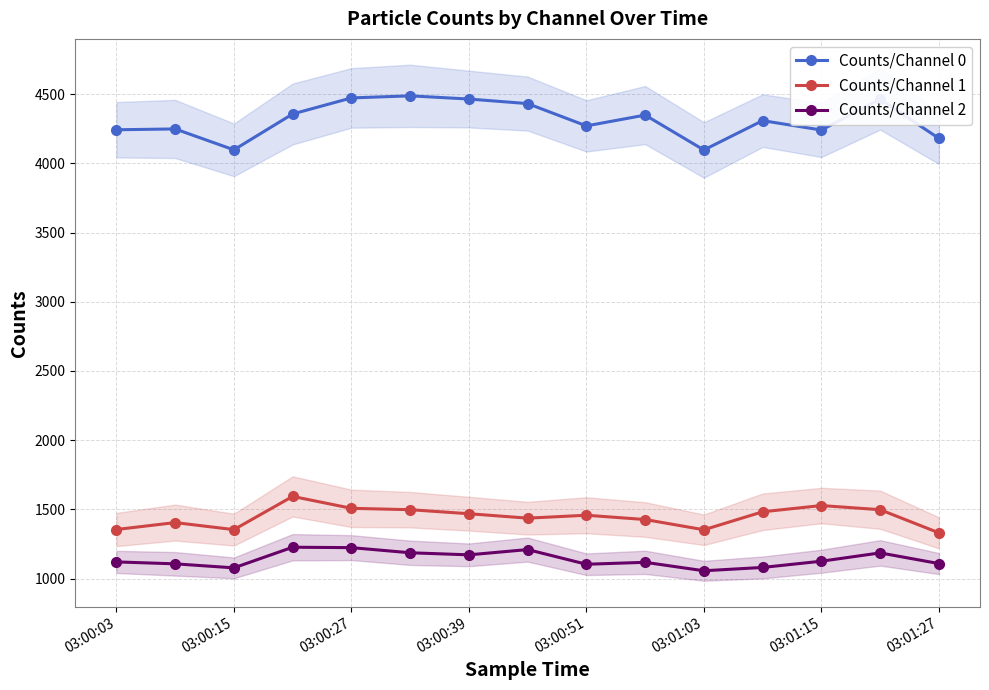

True or false: Counts/Channel 2 has more than 1 points higher than both neighbors.

True